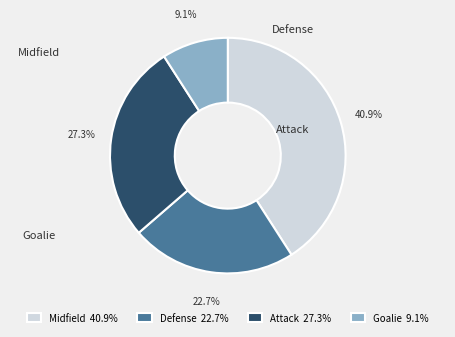

Combined, do Goalie and Attack account for over 50%?

No